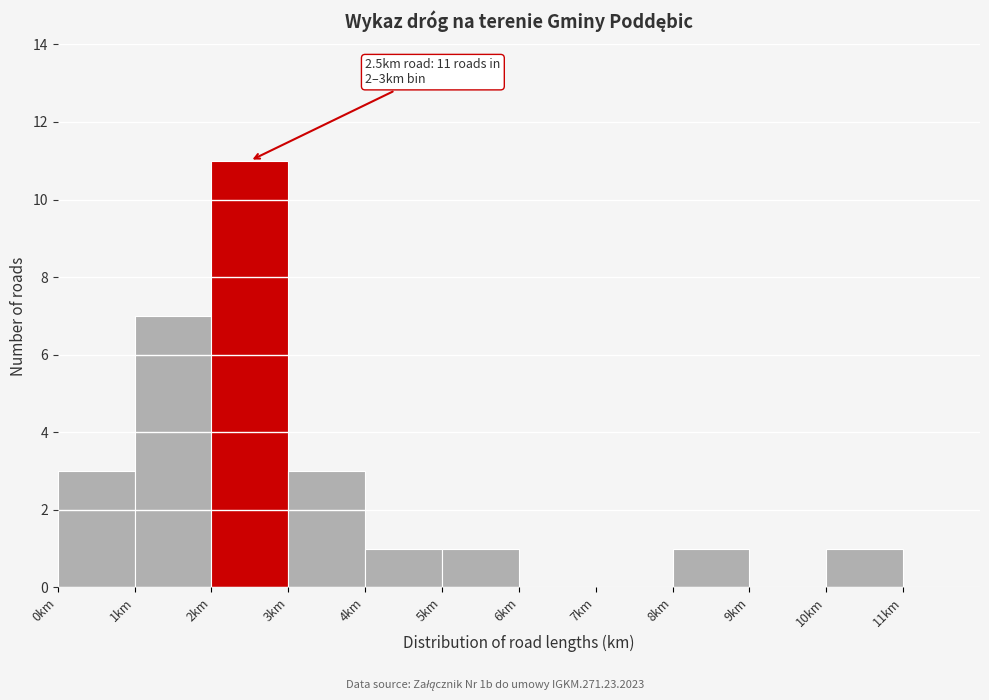

Which range on the x-axis has the tallest bar?

2 to 3